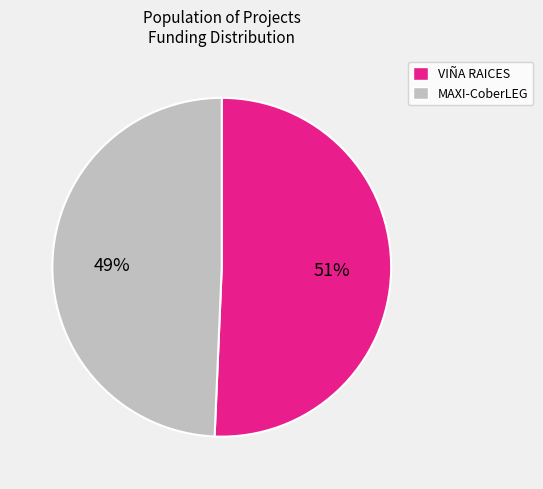

To the nearest percent, what percentage of the pie is VIÑA RAICES?

51%